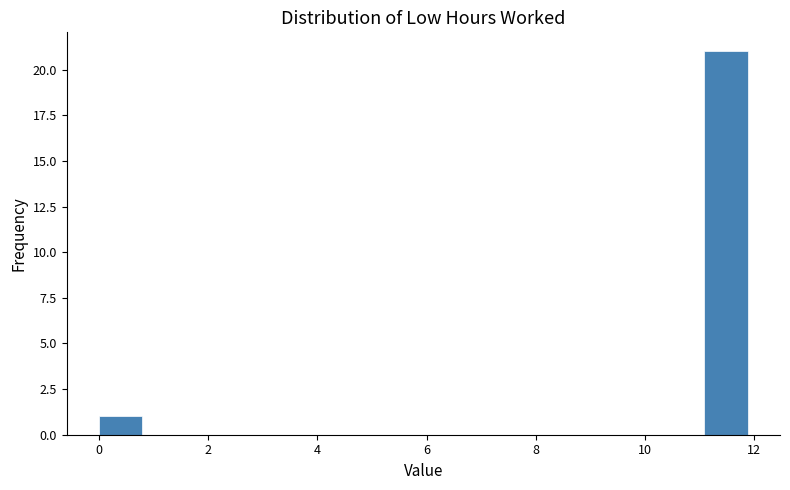

Around what value on the x-axis is the tallest bar? Give the approximate position of its centre, as read against the axis.

11.4